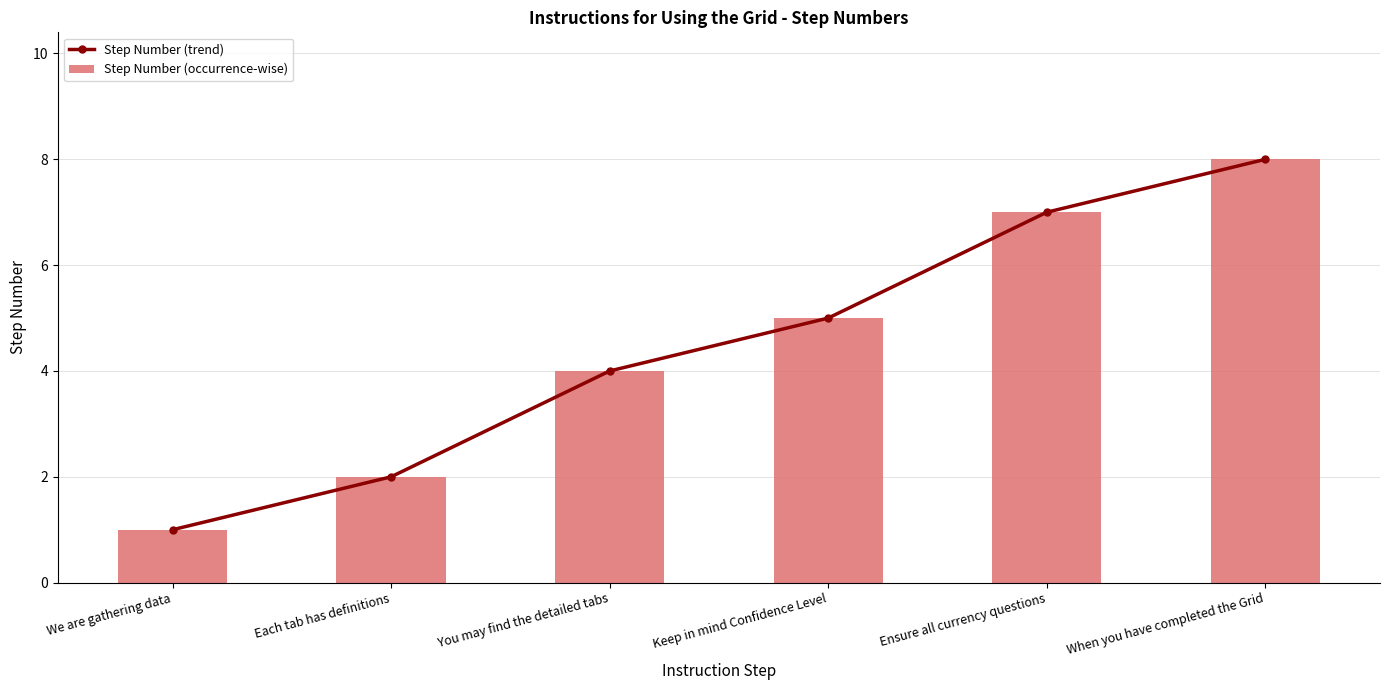

What is the sum of all Step Number (occurrence-wise) values?

27